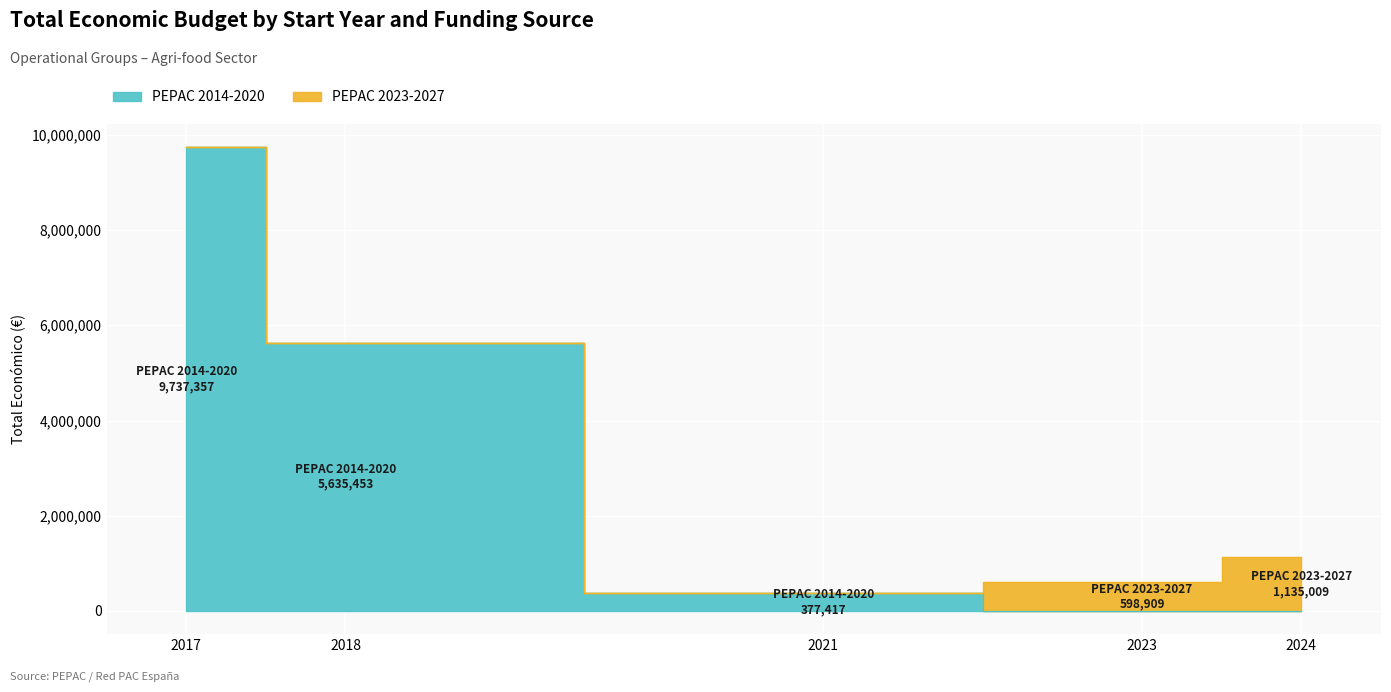

List the series in order of their overall mean, lowest first.

PEPAC 2023-2027, PEPAC 2014-2020